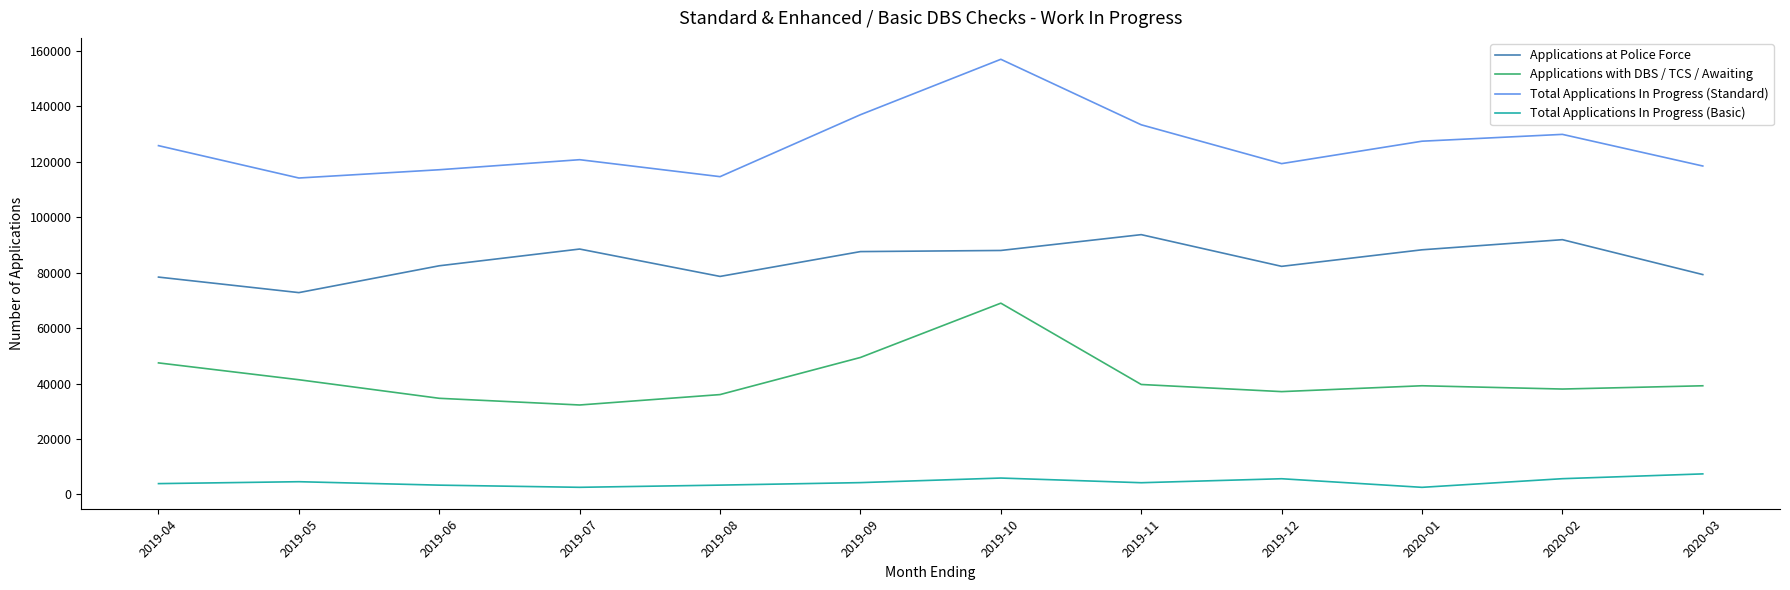

What is the spread (max minus min) of values at 2019-12?

113725